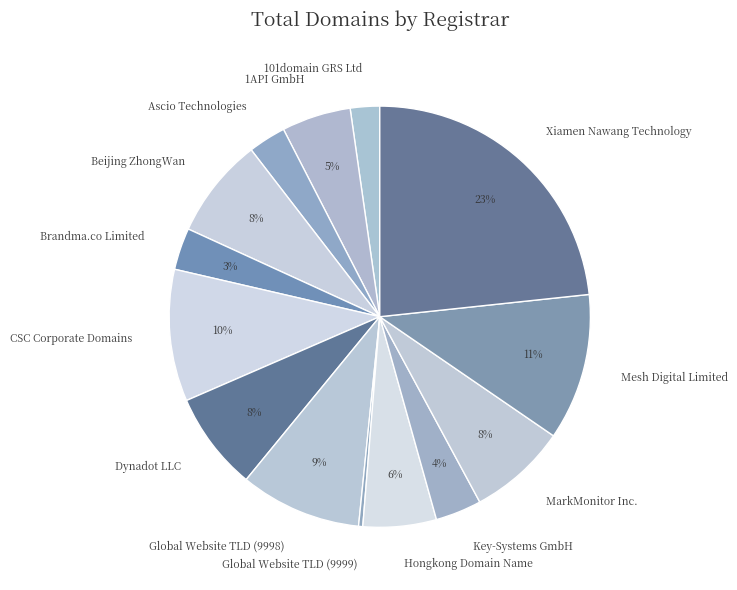

What is the ratio of the value at Ascio Technologies to the value at Key-Systems GmbH?

0.8